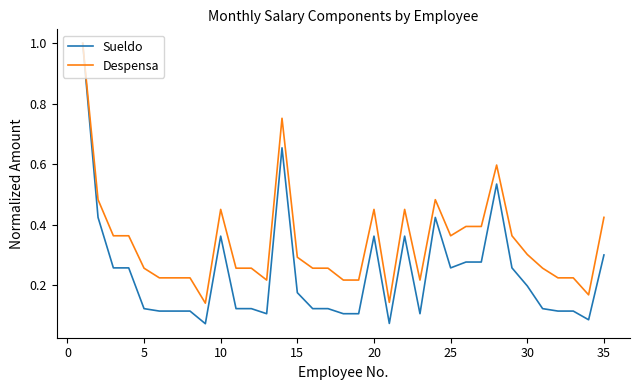

Which series has the largest range (max minus min)?

Sueldo